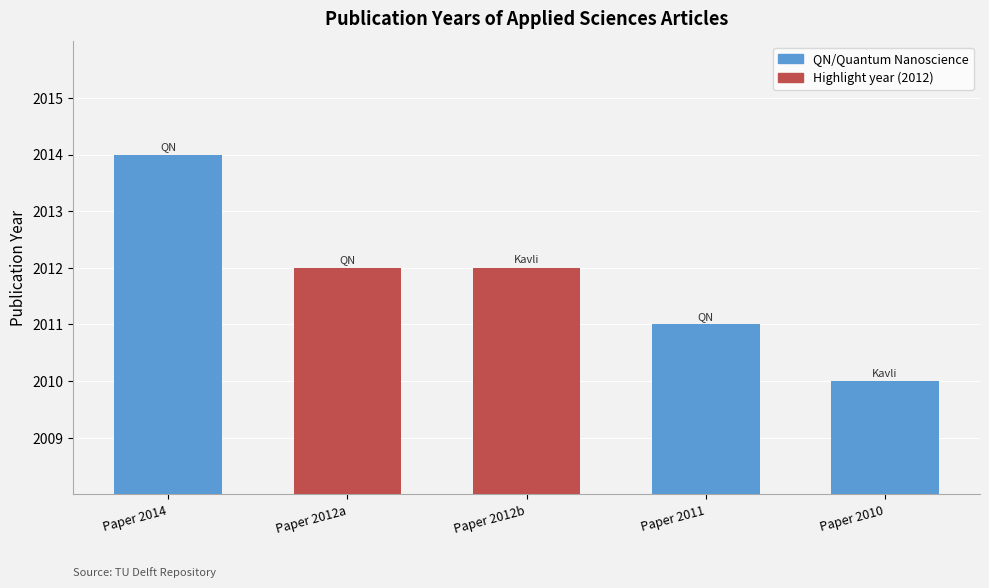

What is the smallest value displayed?

2010